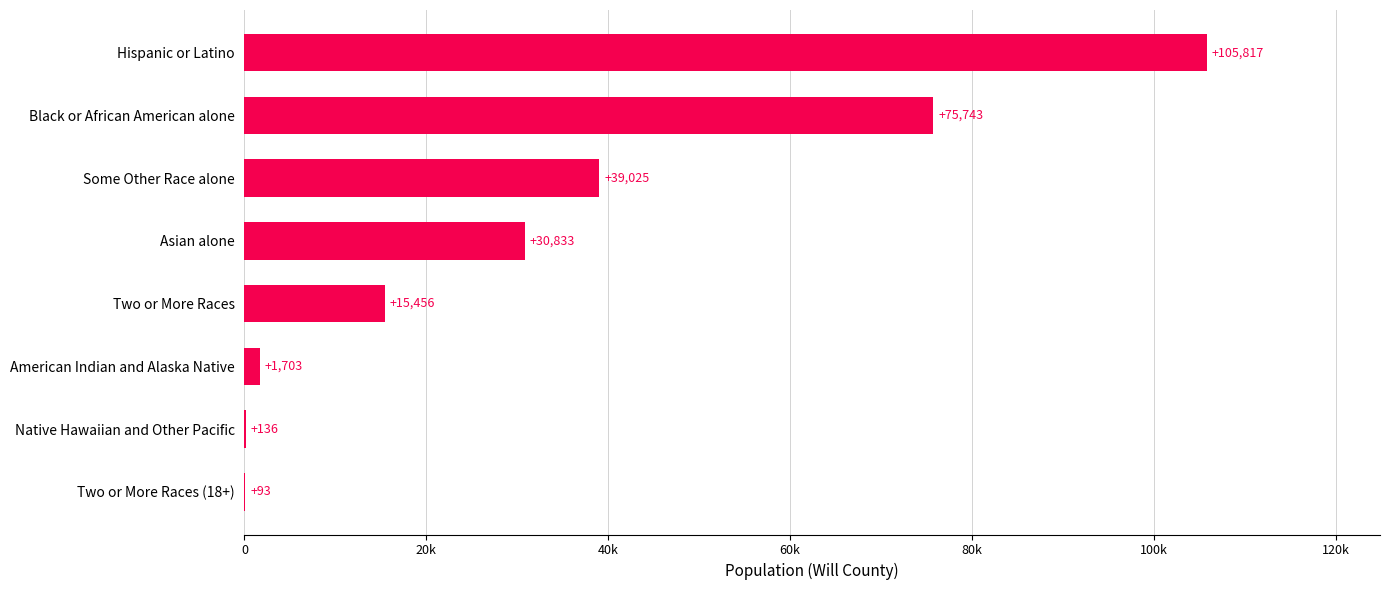

Where is the data nearest to the value 52955?

Some Other Race alone